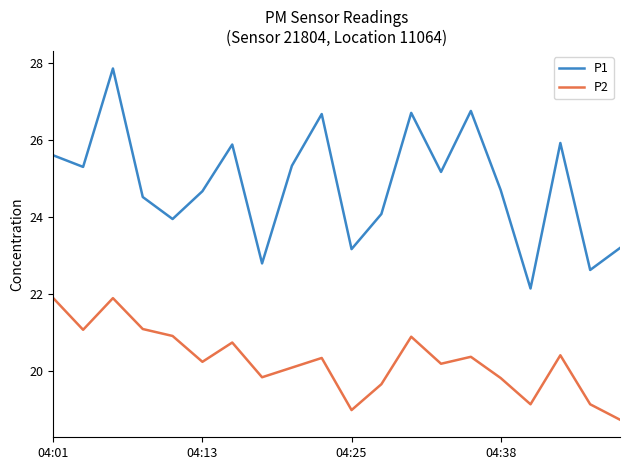

Which series has the largest total across all categories?

P1